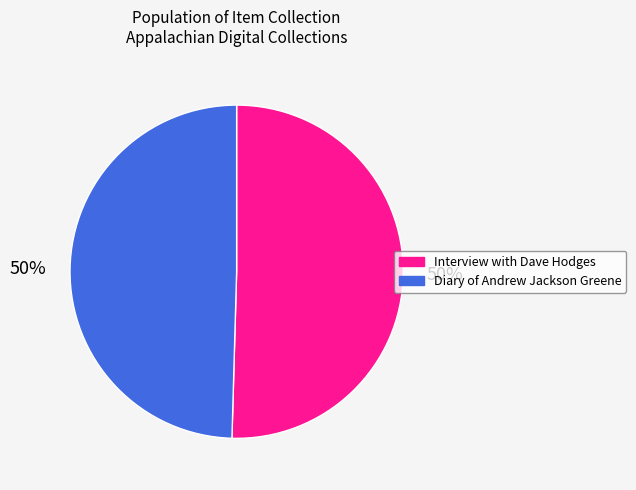

To the nearest percent, what portion does Diary of Andrew Jackson Greene represent?

50%